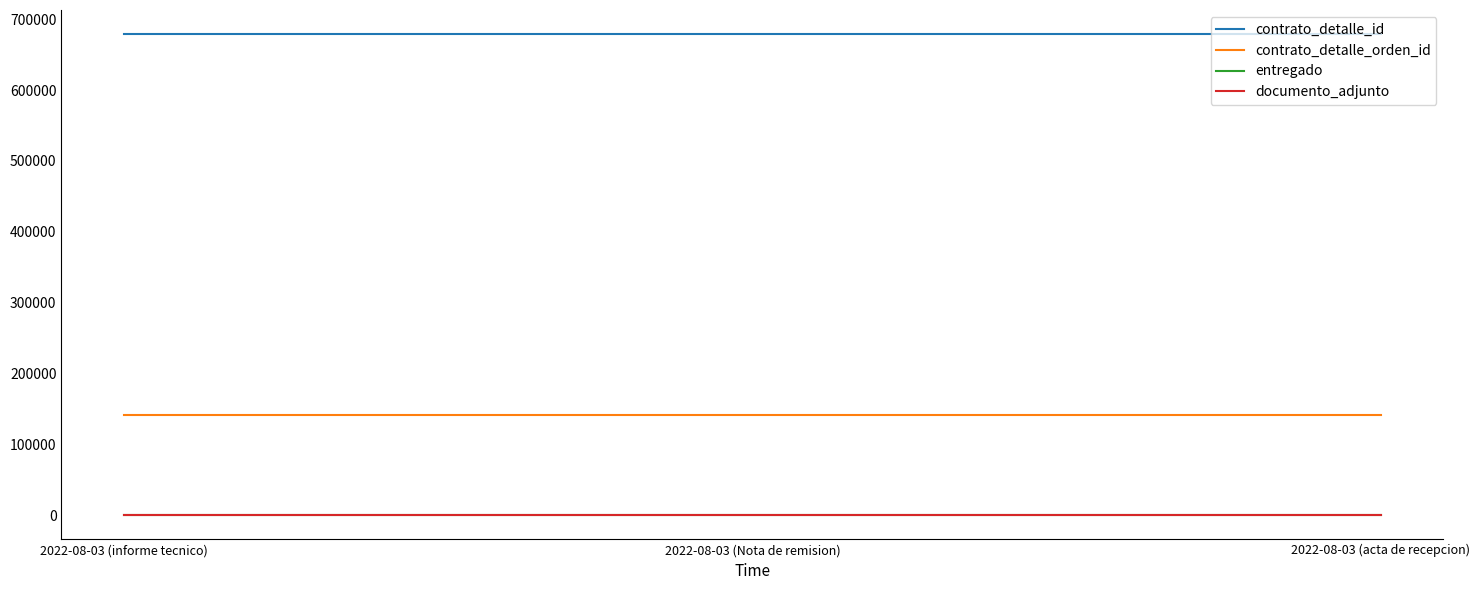

Does the chart display data point markers on the line(s)?

No